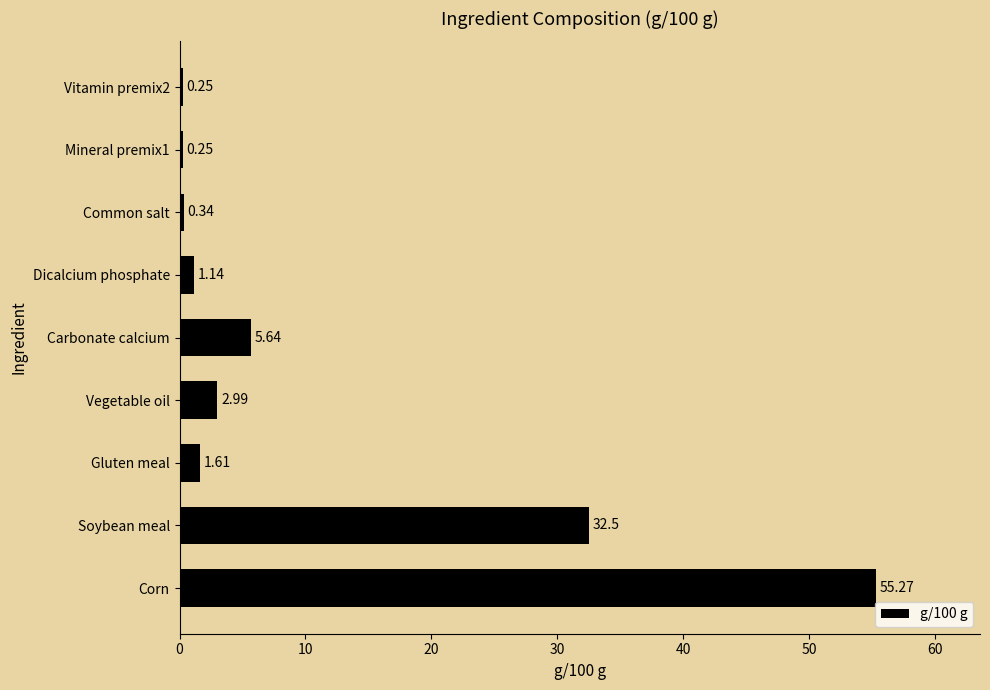

Where is the data nearest to the value 27?

Soybean meal